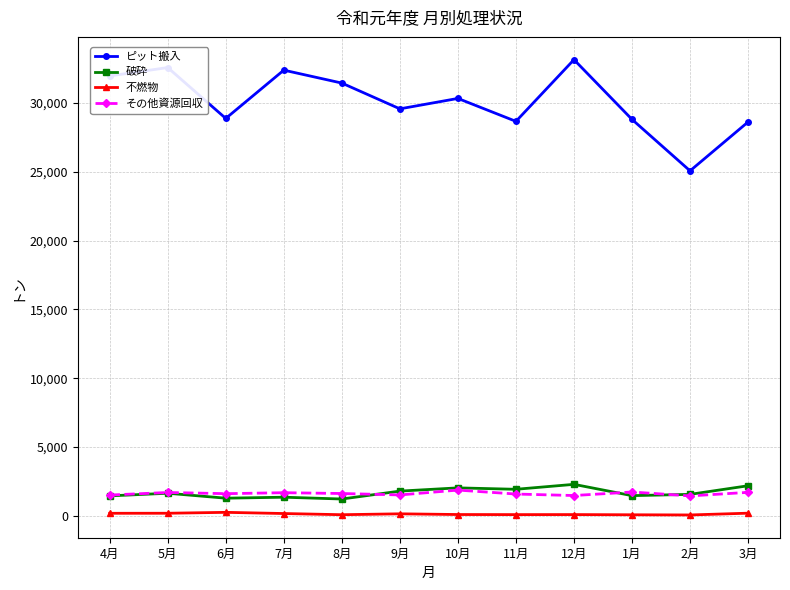

True or false: ピット搬入 has more than 1 interior local peaks.

True